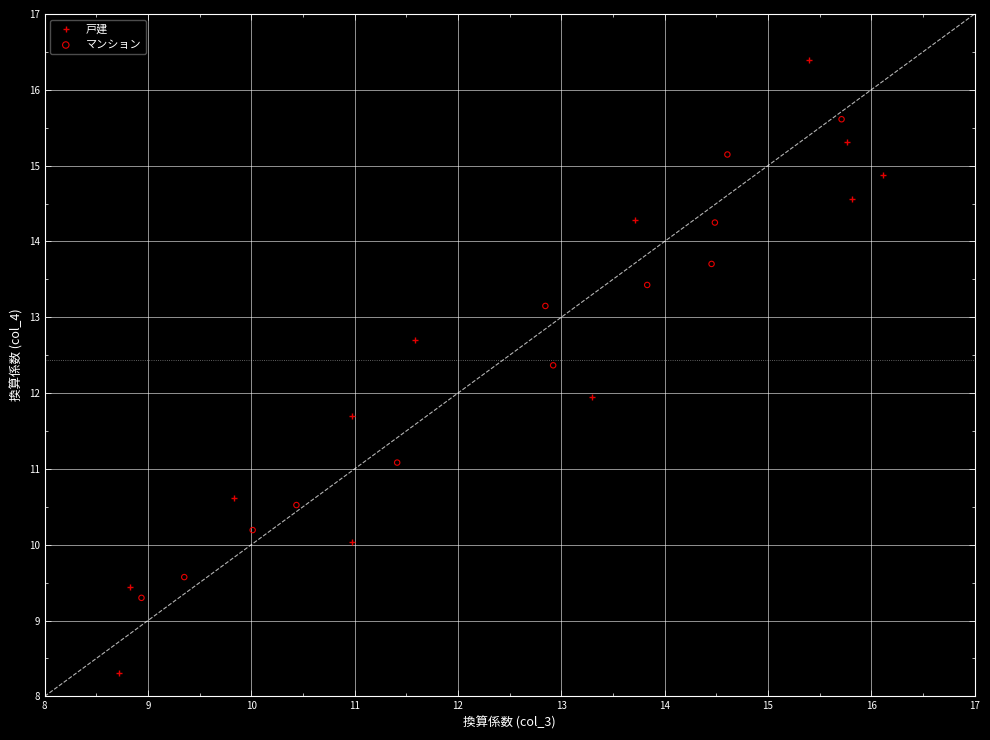

Which series has the largest Y range (max minus min)?

戸建